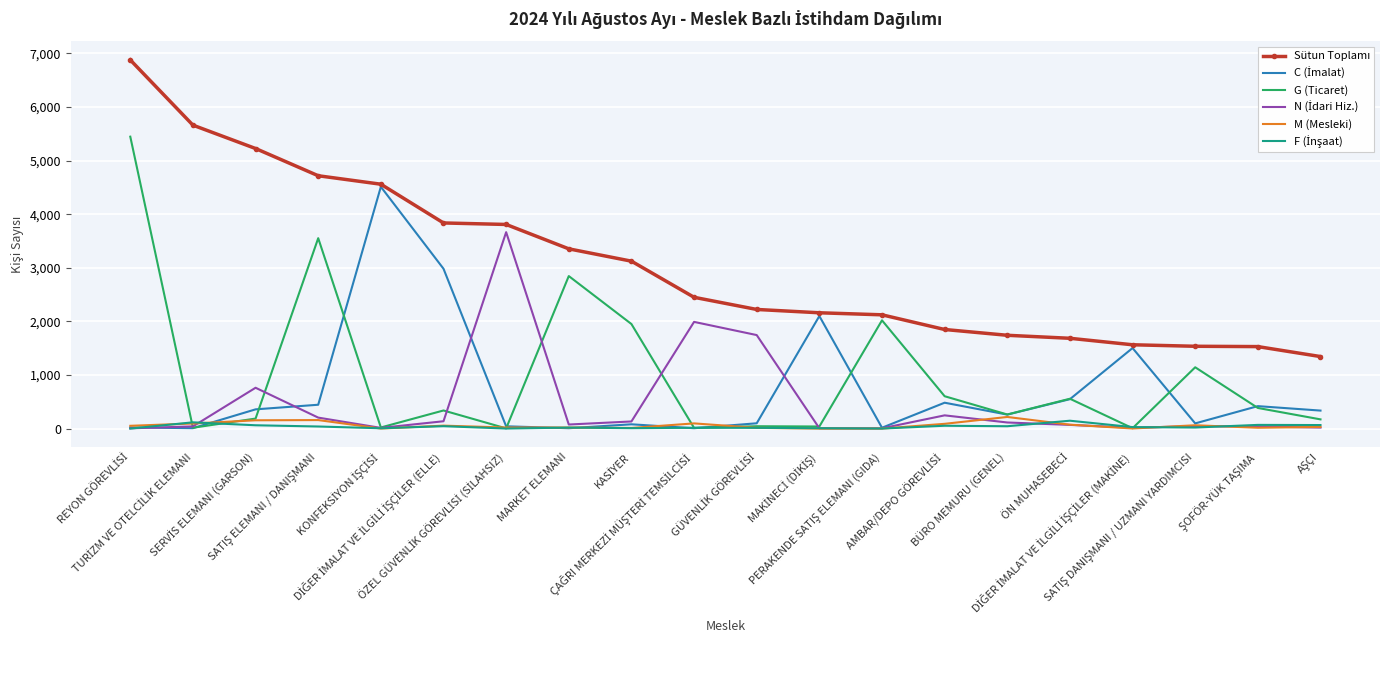

What is the highest value of the M (Mesleki) series?

217